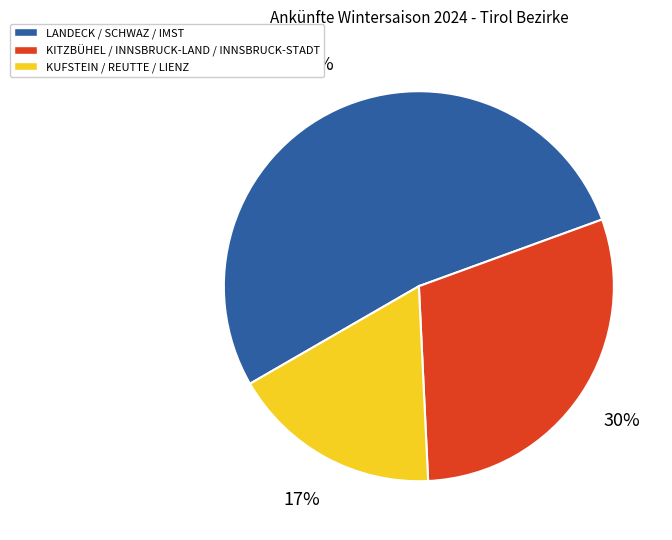

To the nearest percent, what is the average slice percentage?

33%